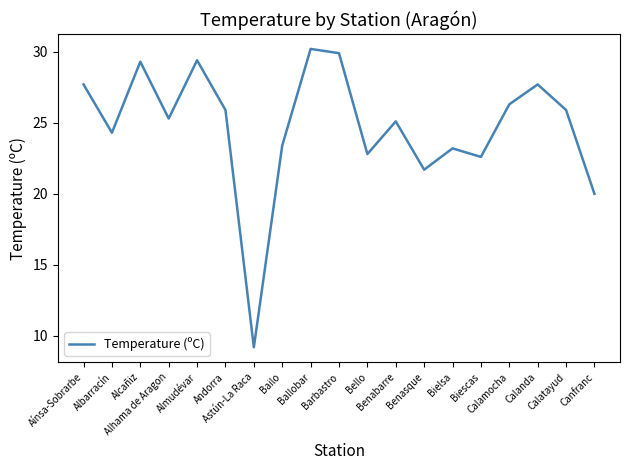

What is the sum of all values?

469.9